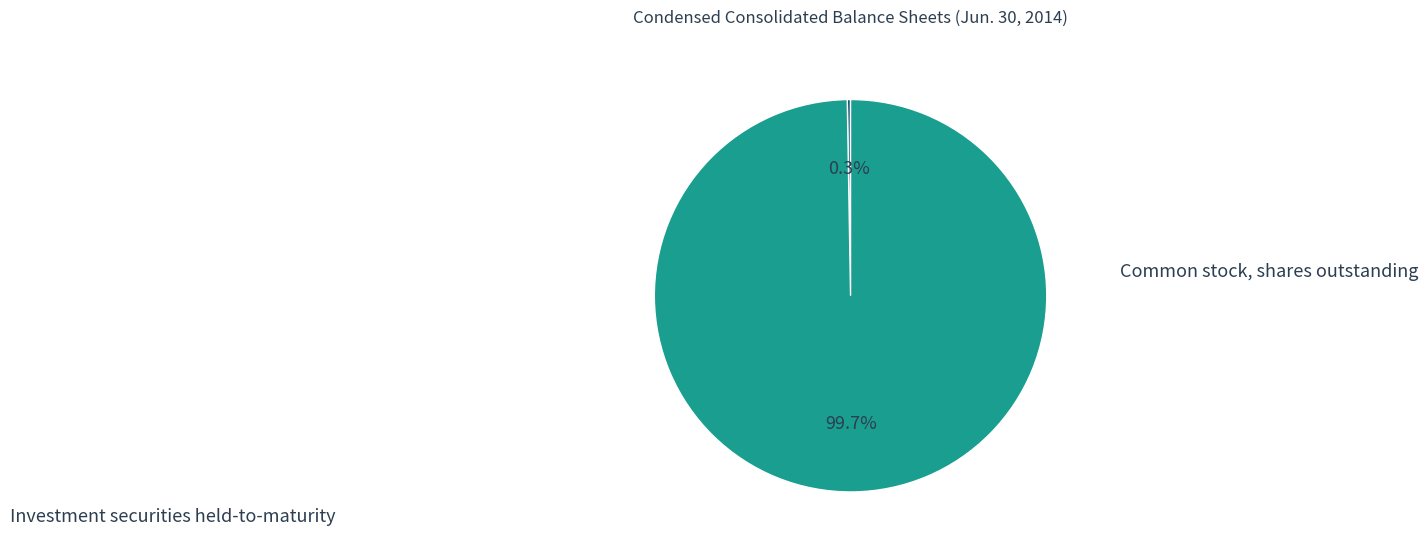

To the nearest percent, what is the average slice percentage?

50%